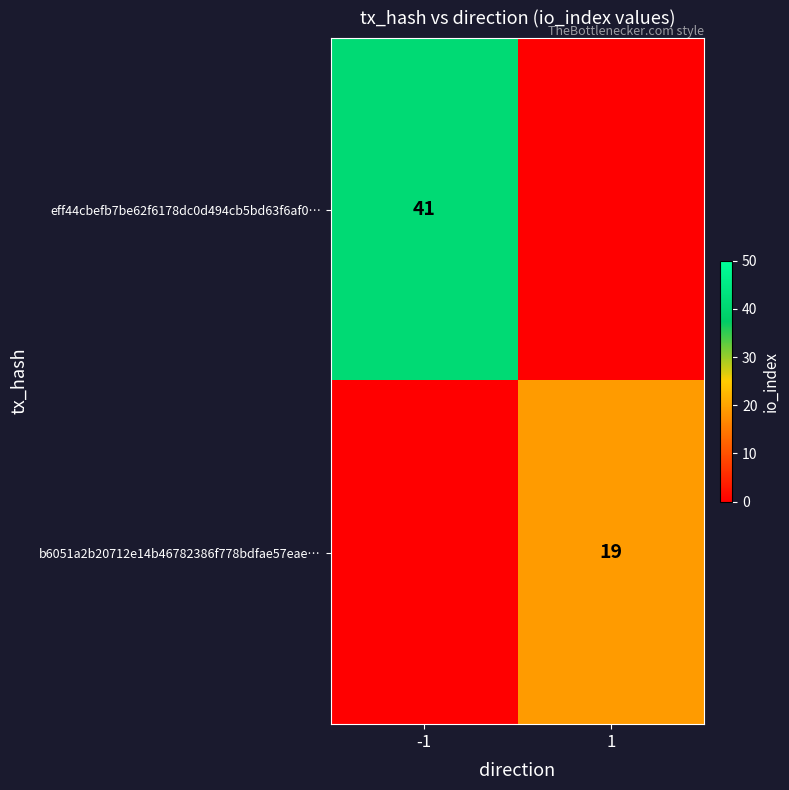

Is it true that b6051a2b20712e14b46782386f778bdfae57eae… equals 19 at 1?

True